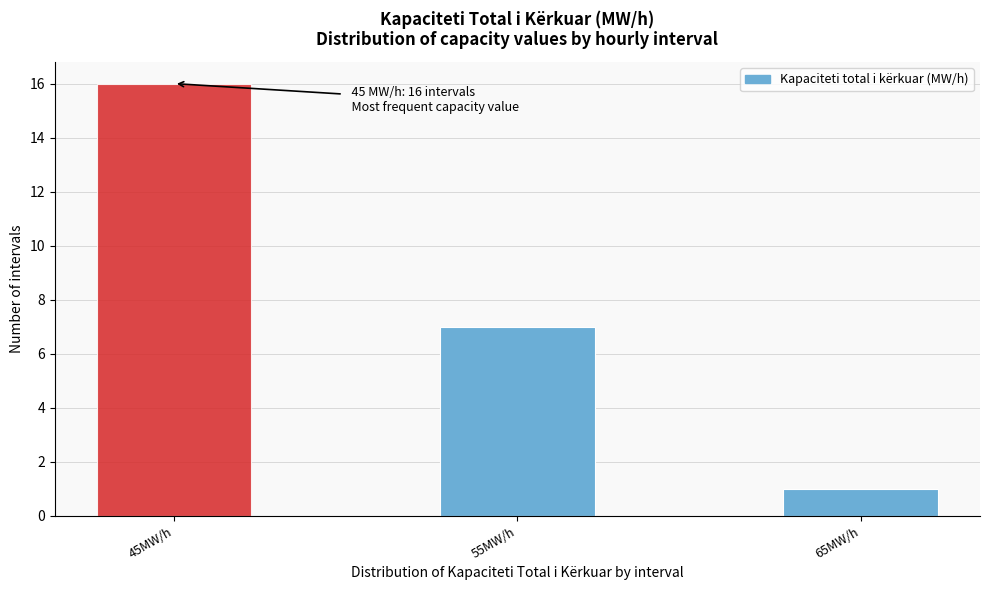

Reading right to left, what are all the values shown in this chart?

65MW/h=1	55MW/h=7	45MW/h=16